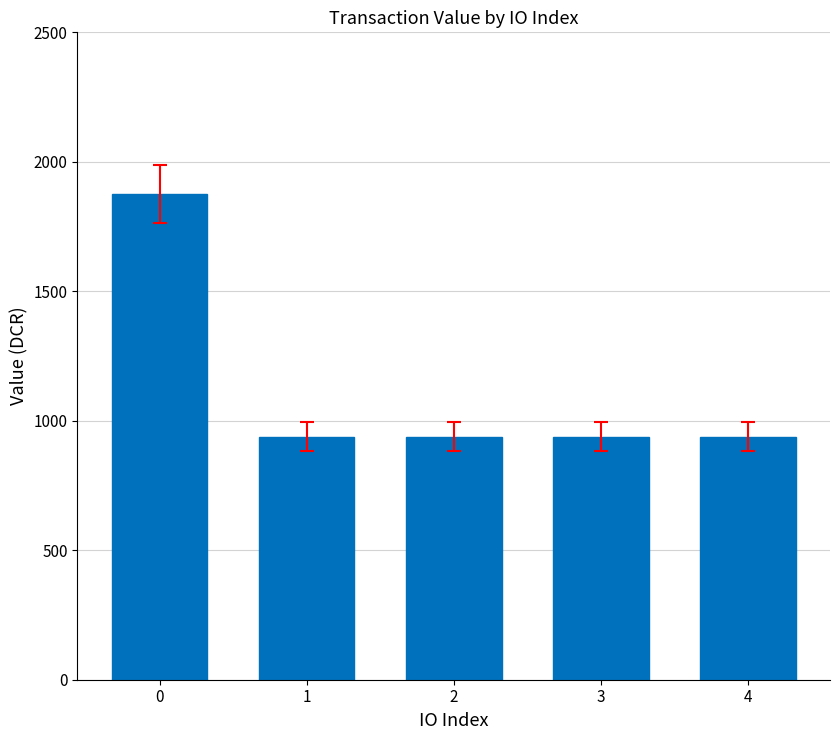

What is the ratio of the value at 2 to the value at 4?

1.0